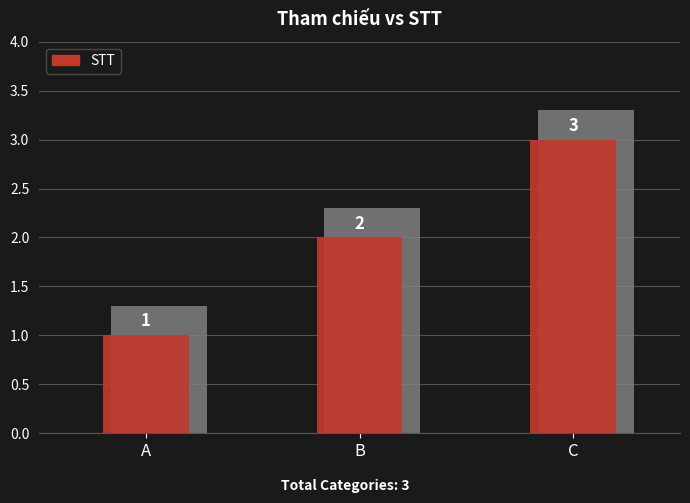

True or false: the data shows 2 at C.

False